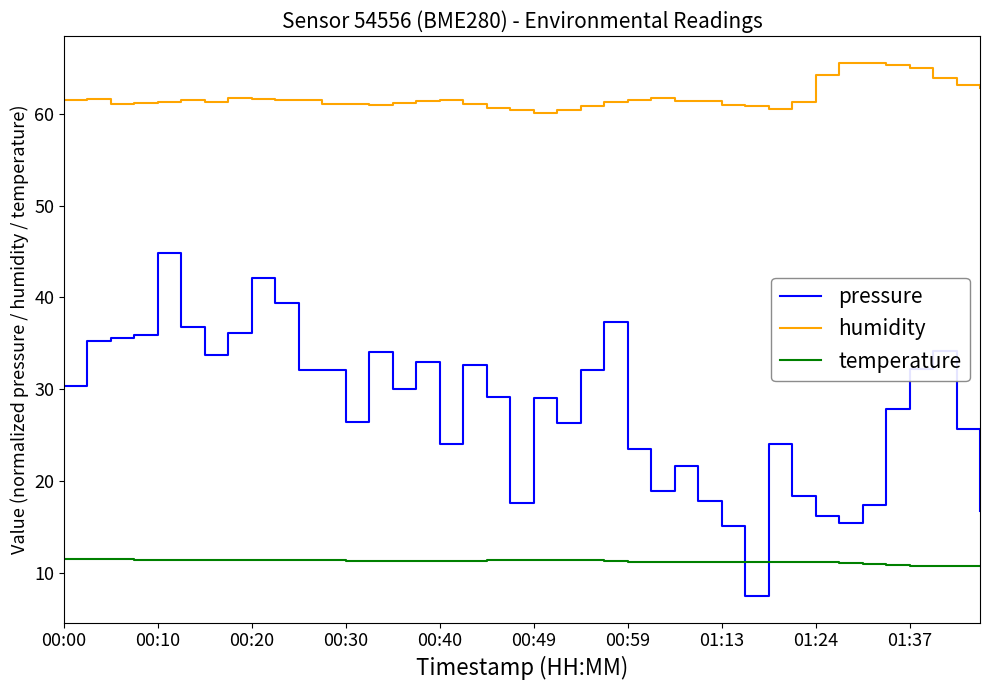

Is this an area chart (filled region under the line)?

No